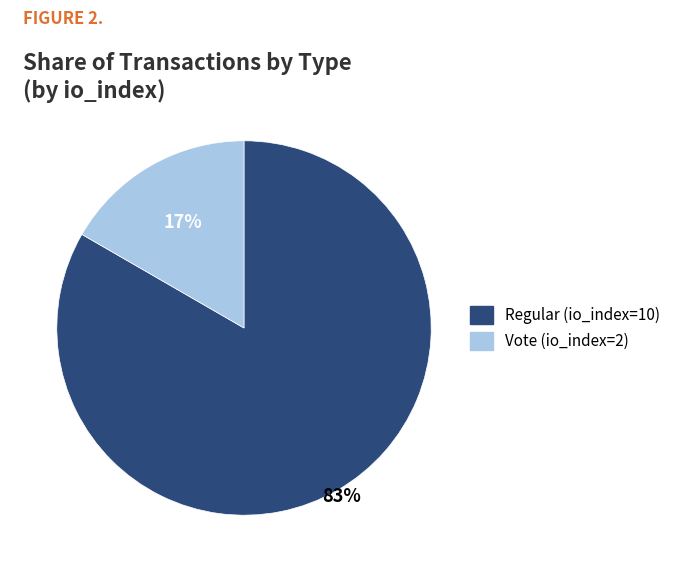

Do Vote (io_index=2) and Regular (io_index=10) together represent more than half of the pie?

Yes